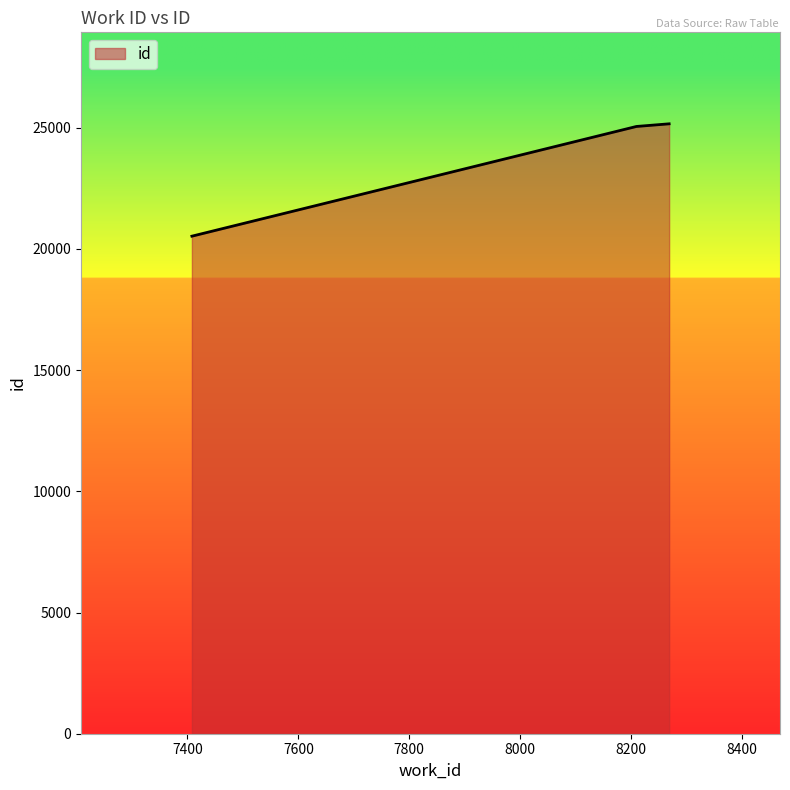

What is the difference between the maximum and second lowest values?

109